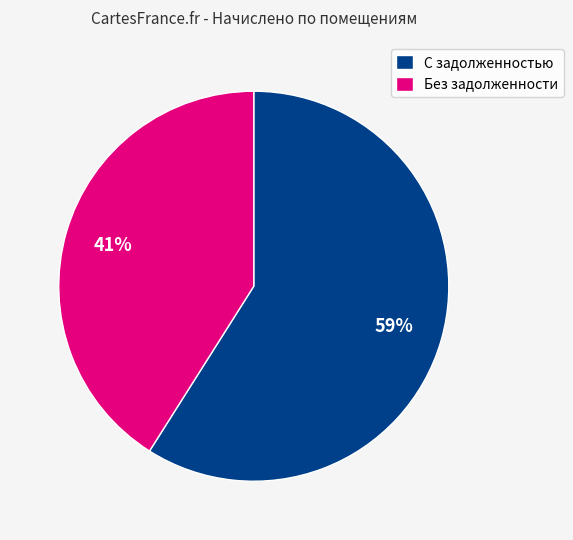

How many slices are in this pie chart?

2